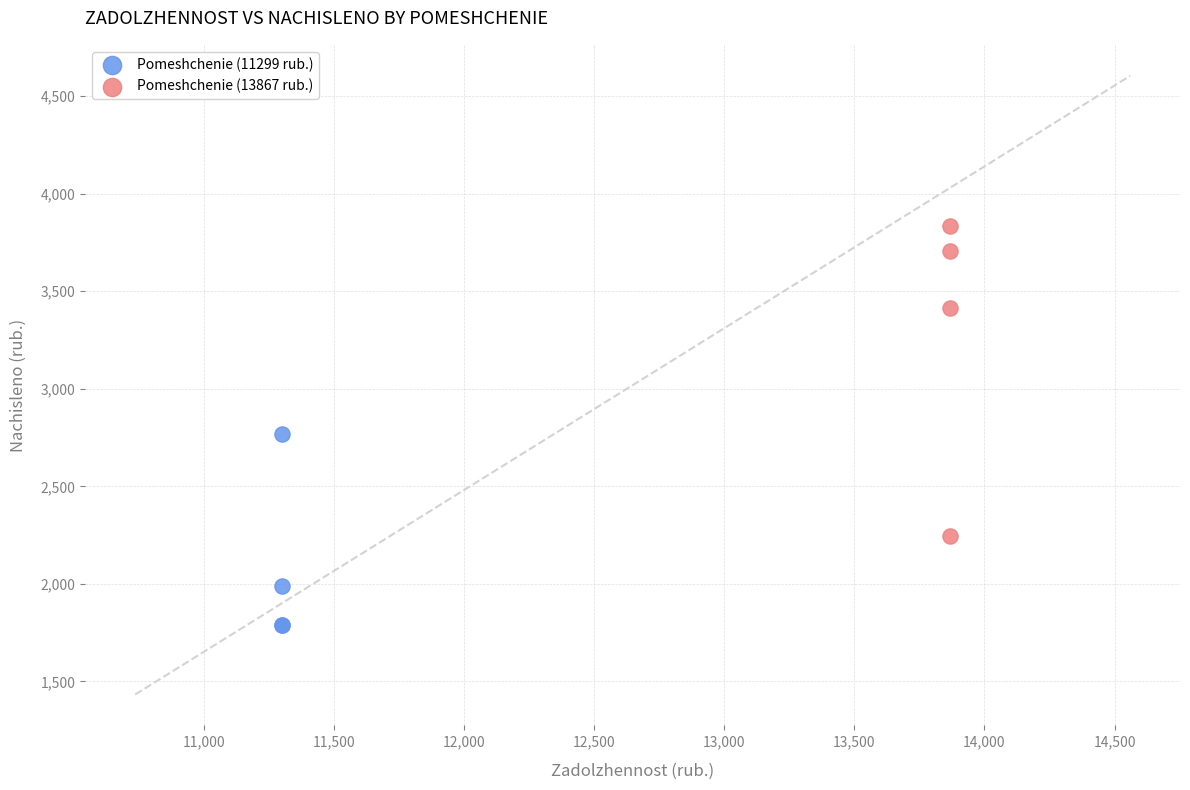

Which series has the largest Y range (max minus min)?

Pomeshchenie (13867 rub.)